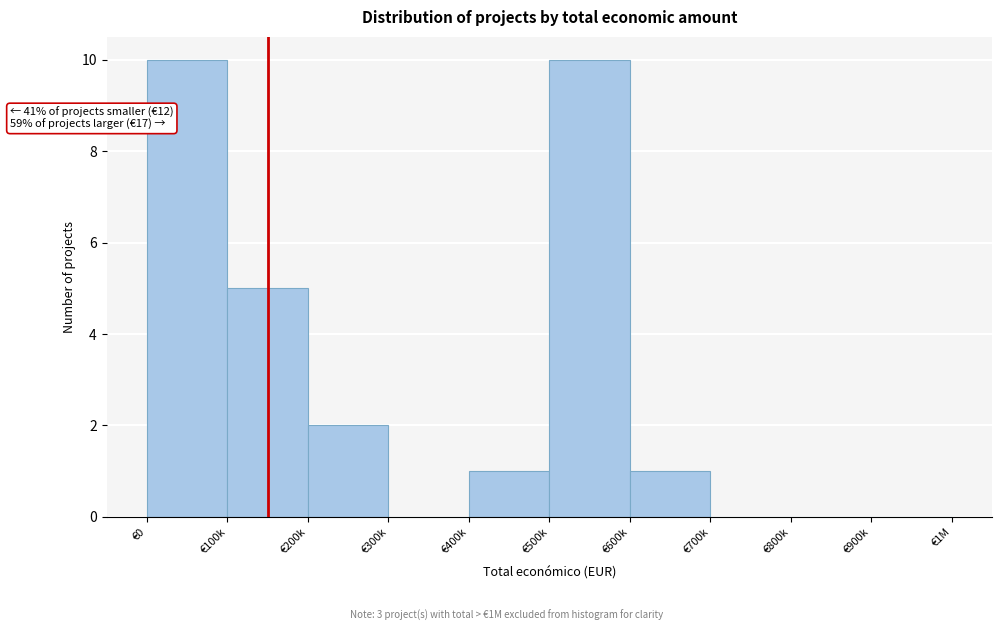

Reading right to left, what are all the values shown in this chart?

€900k=0	€800k=0	€700k=0	€600k=1	€500k=10	€400k=1	€300k=0	€200k=2	€100k=5	€0=10